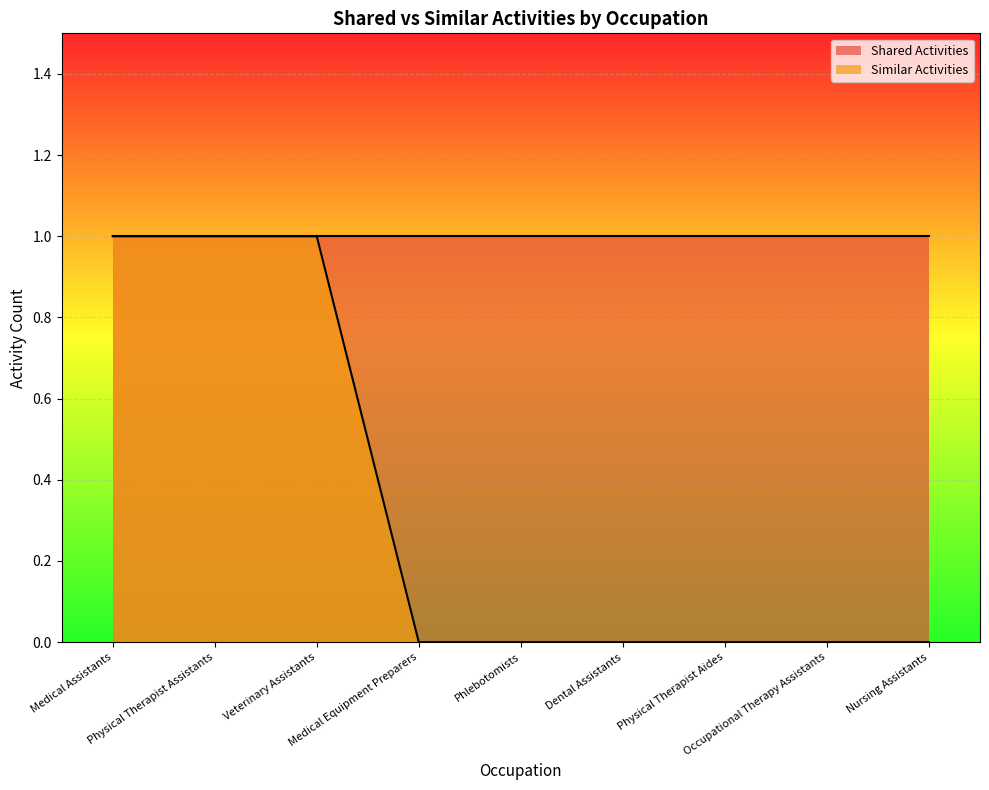

Count the values in the range 0 to 1.

9